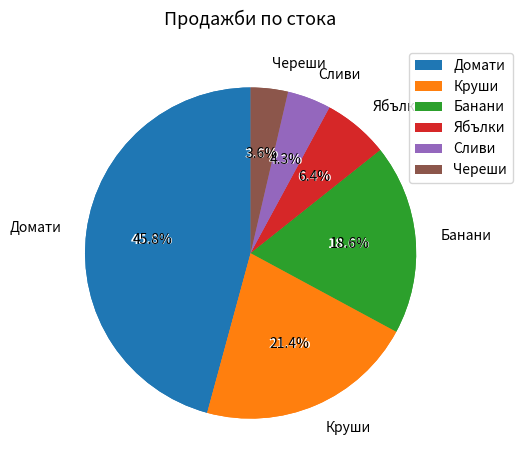

To the nearest percent, what portion does Банани represent?

19%